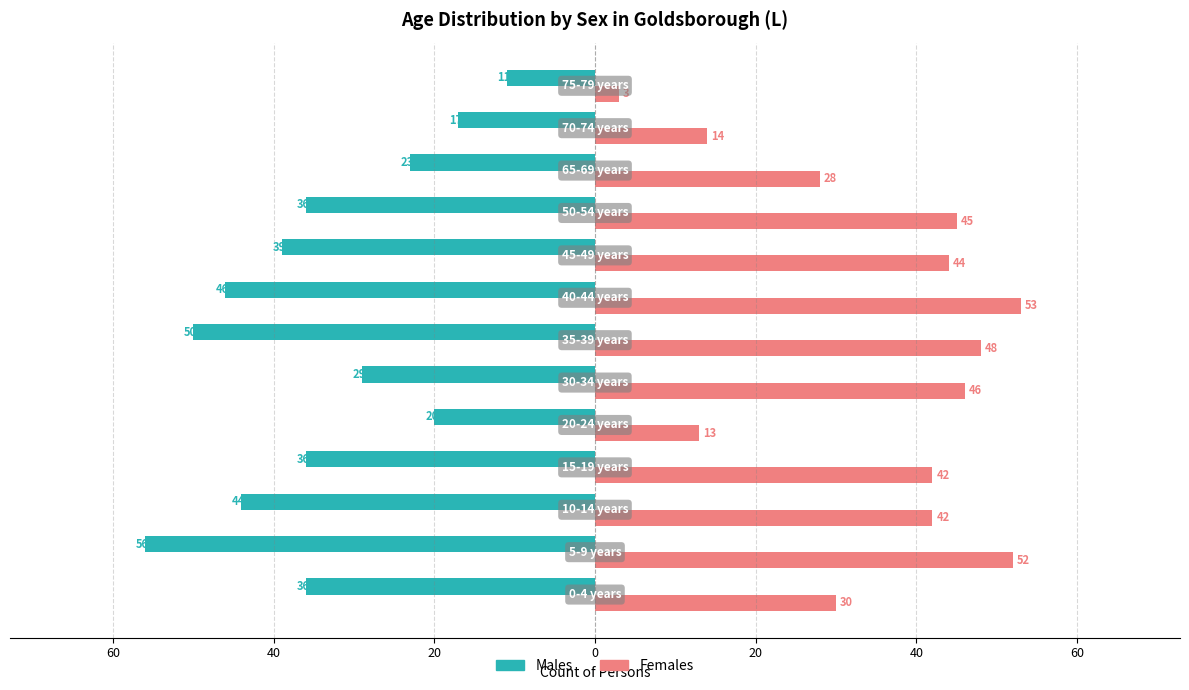

What are all the series names shown in the legend?

Males, Females